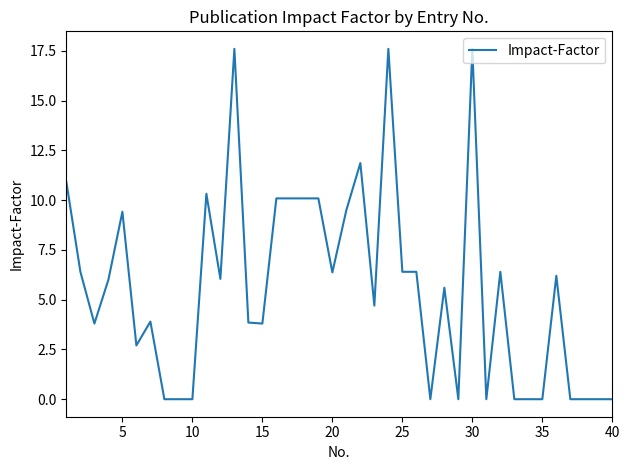

What is the difference between the second highest and minimum values?

17.6